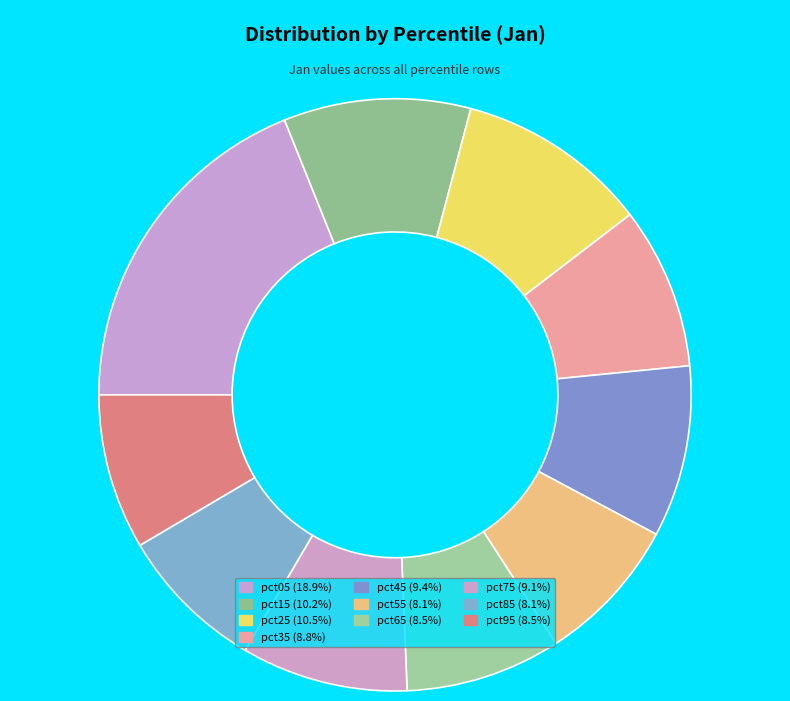

To the nearest percent, what is the average slice percentage?

10%